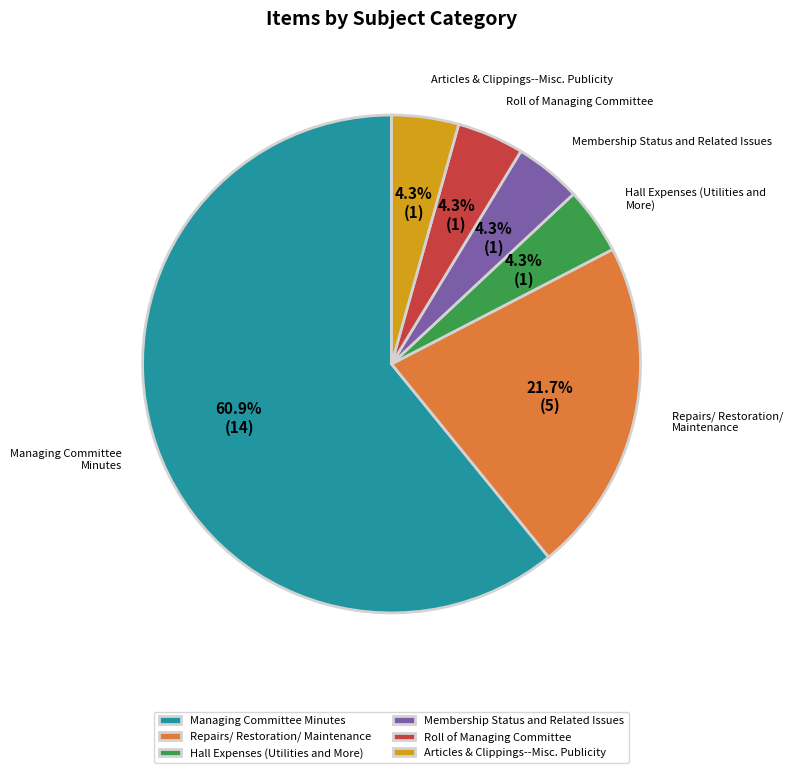

Is it true that Hall Expenses (Utilities and More) is 4% of the pie?

True